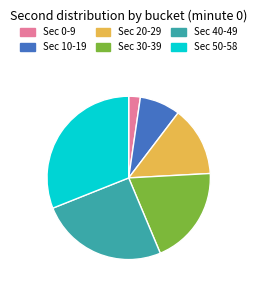

Is there a majority slice in this chart?

No